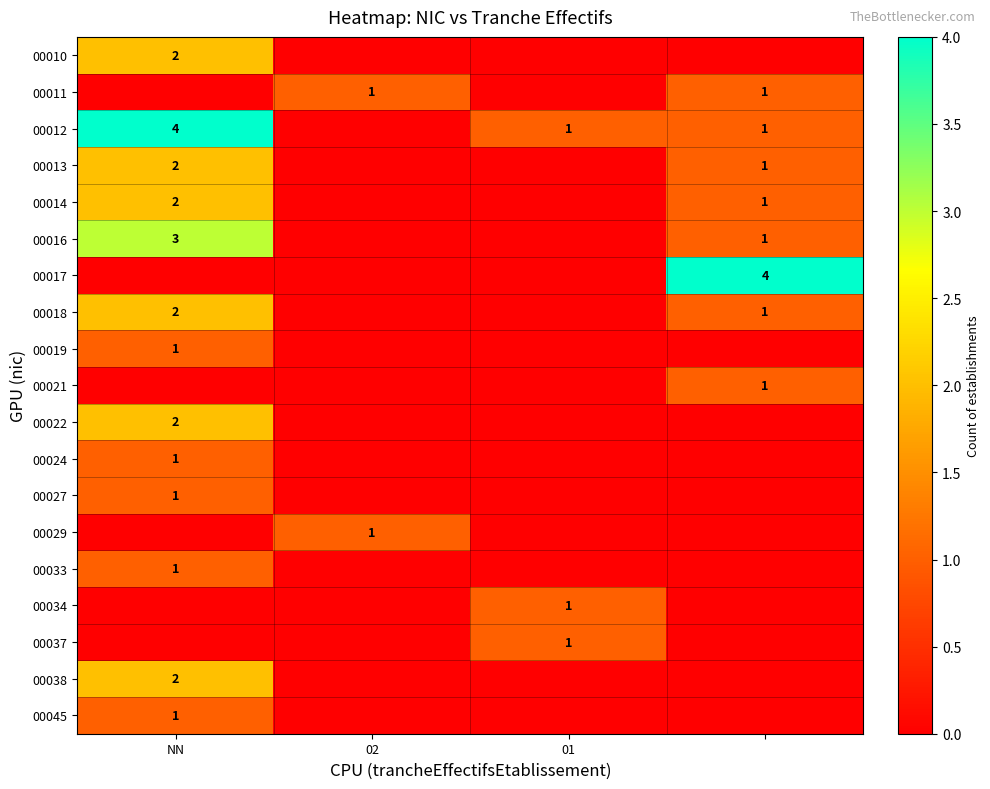

What is the total value across all series at NN?

24